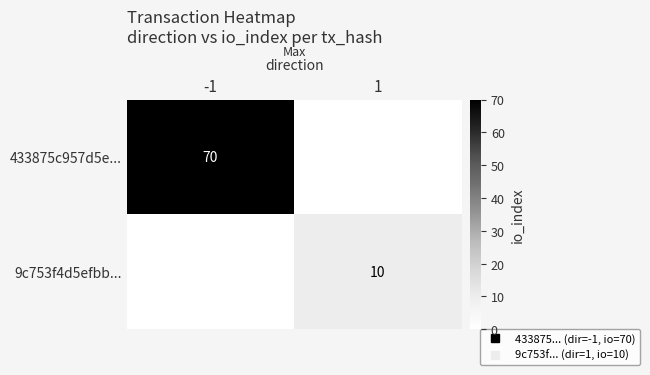

List the series in order of their peak value, lowest first.

9c753f4d5efbb..., 433875c957d5e...